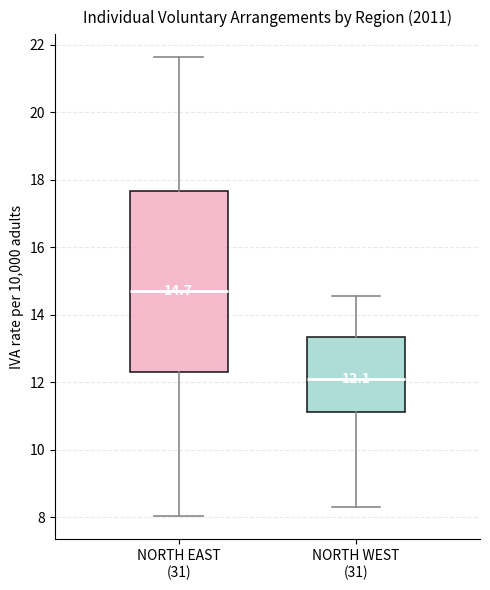

Which box has the lowest median line?

NORTH WEST (31)